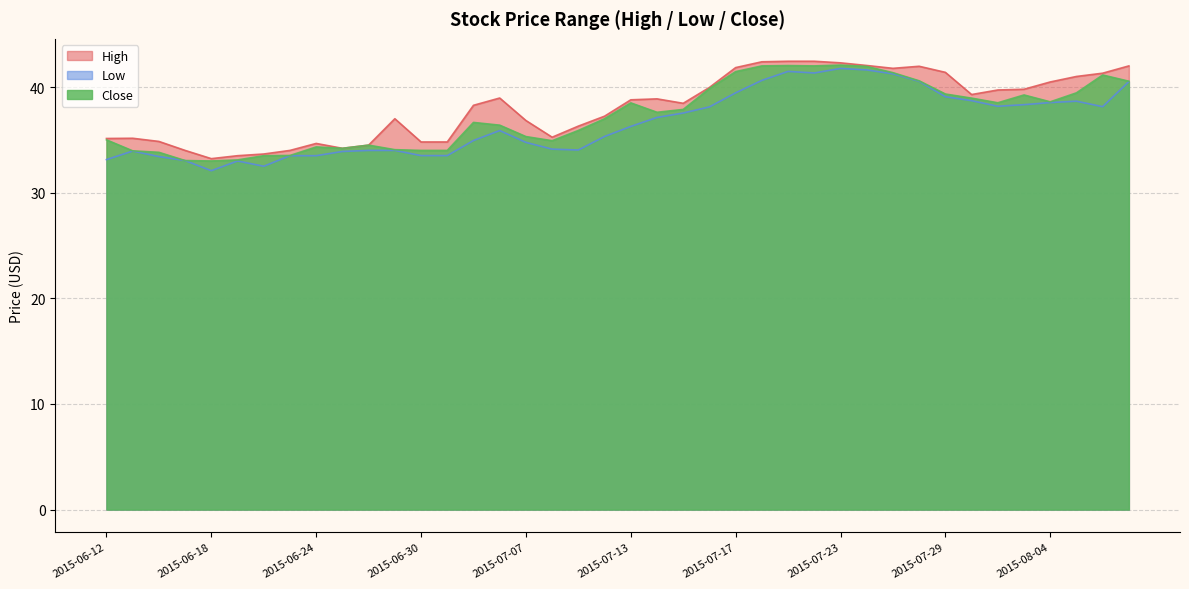

Where is the first local maximum for Close?

2015-06-24